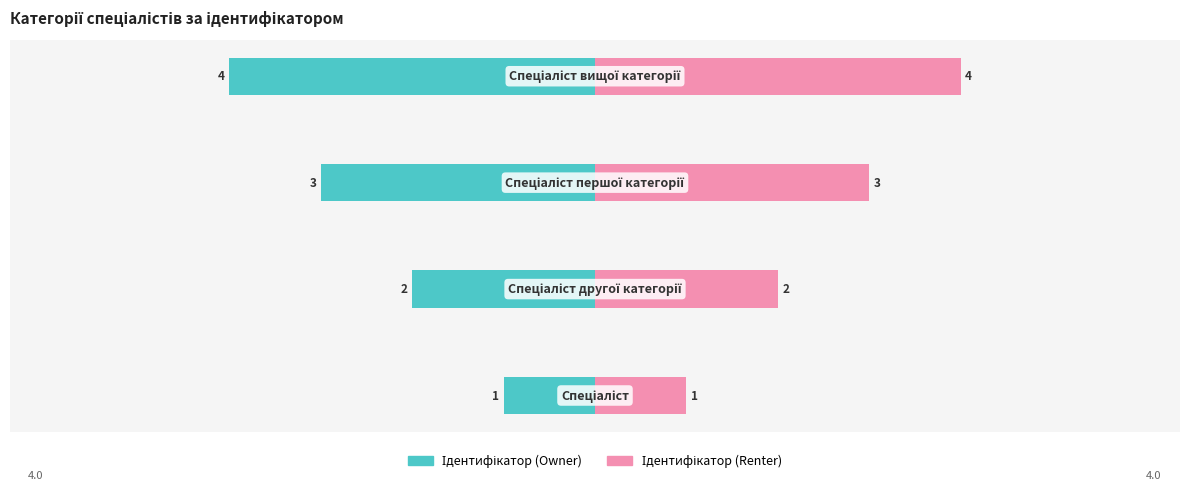

What is the sum of all Ідентифікатор (Renter) values?

10